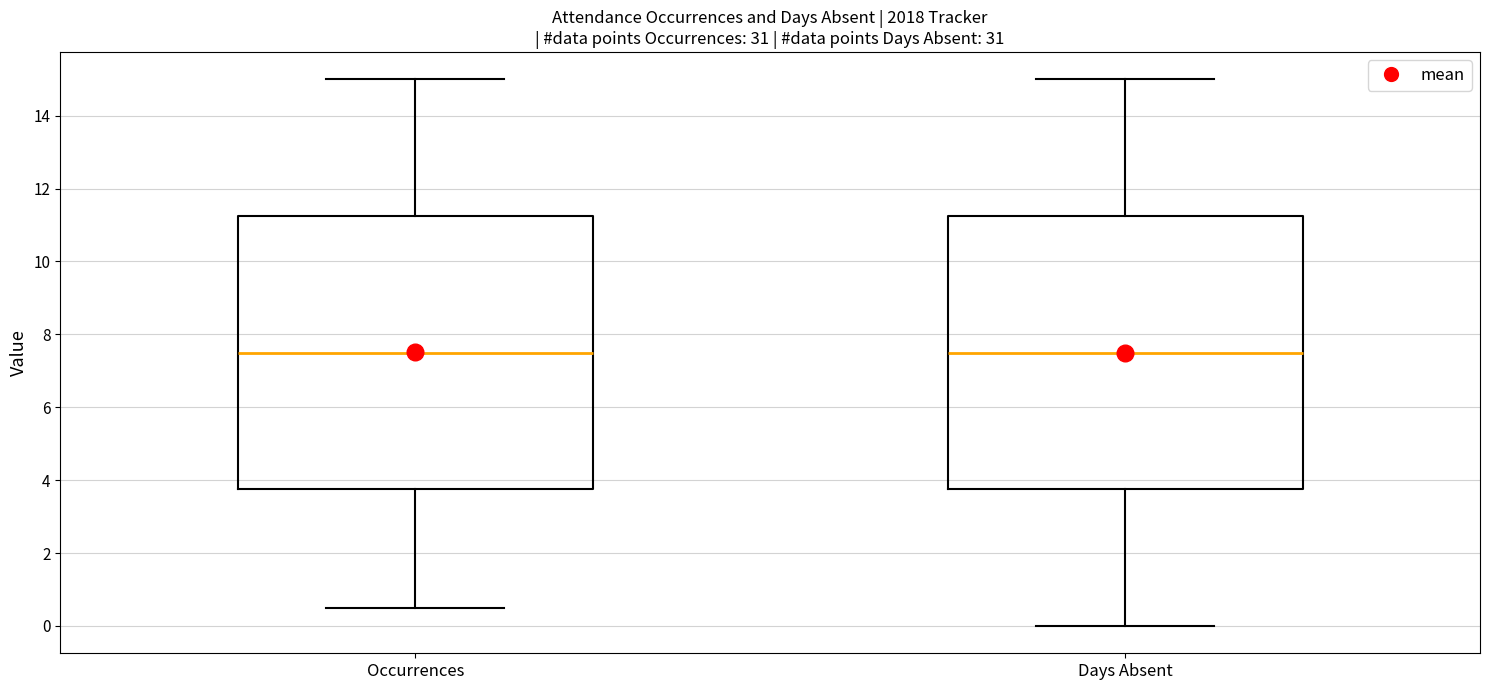

Where is the upper edge of the box for Days Absent on the y-axis? The values are not printed on the chart, so give them approximately, as read against the axis.

11.2